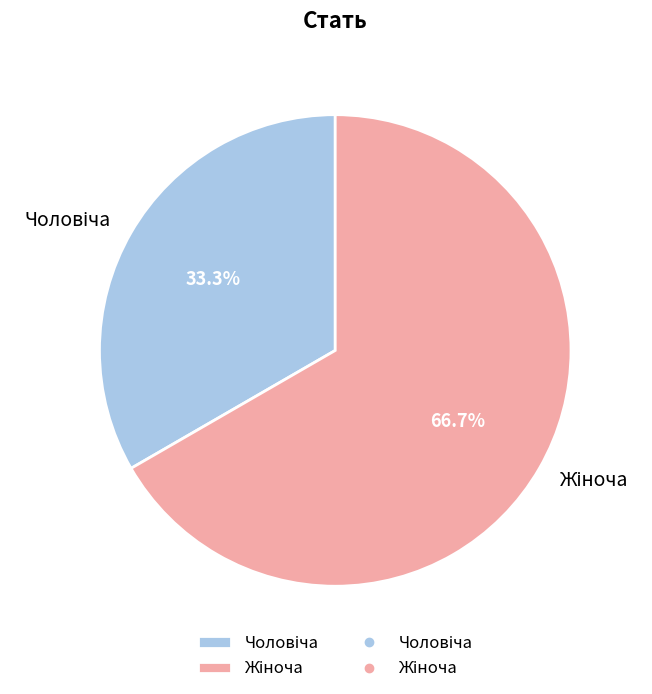

Is there a majority slice in this chart?

Yes